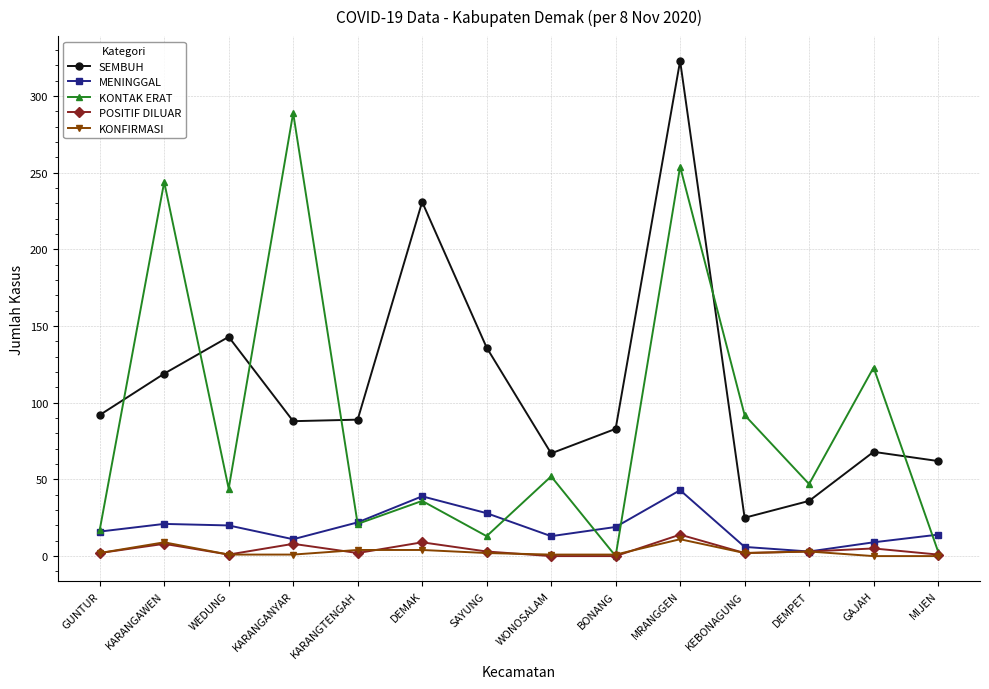

Is it true that KONTAK ERAT equals 44 at WEDUNG?

True